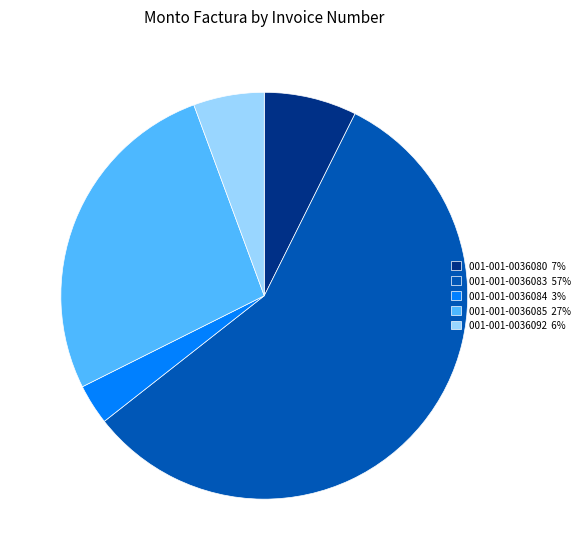

Do 001-001-0036085 and 001-001-0036084 together represent more than half of the pie?

No